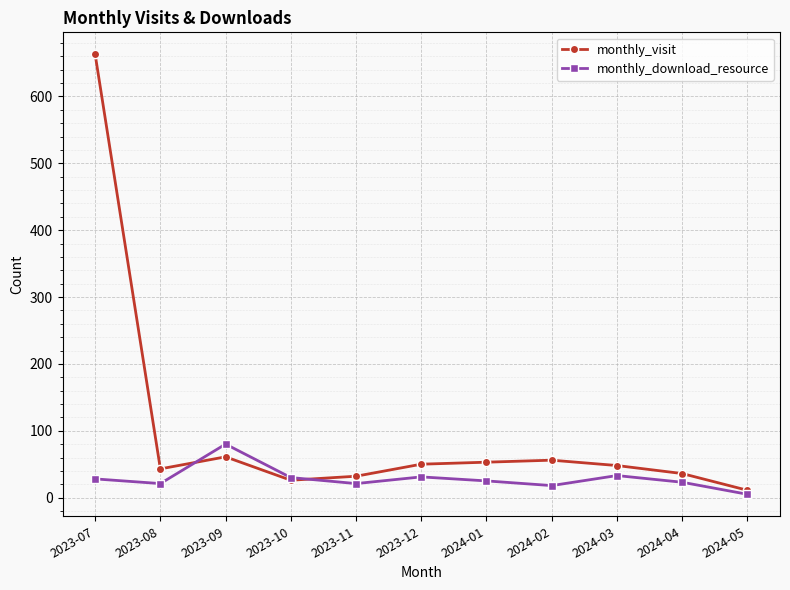

At how many categories does at least one series exceed 284?

1